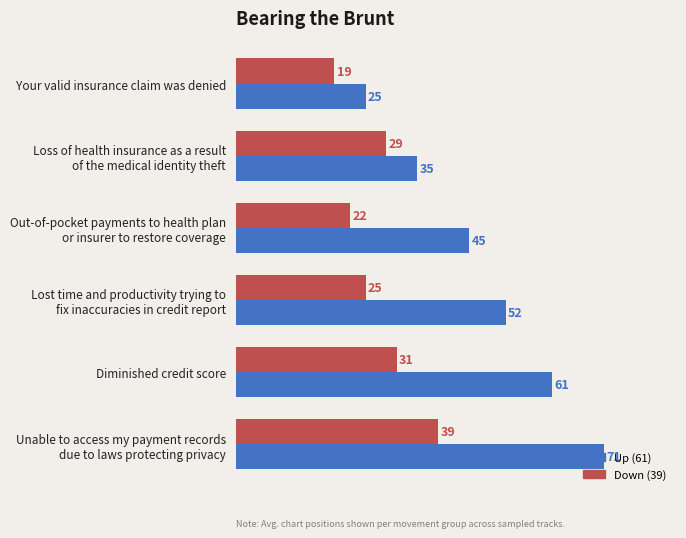

What is the total value across all series at Diminished credit score?

92